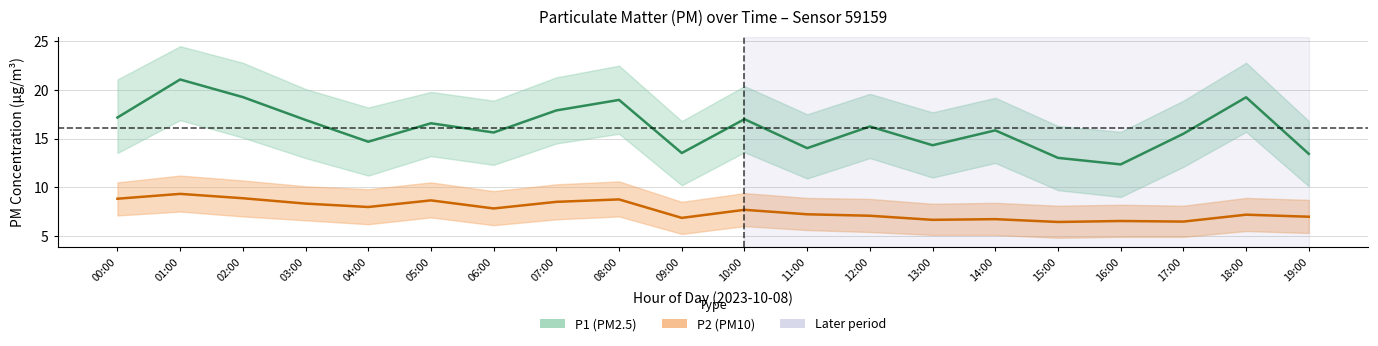

Which series has the widest spread of values?

P1_upper